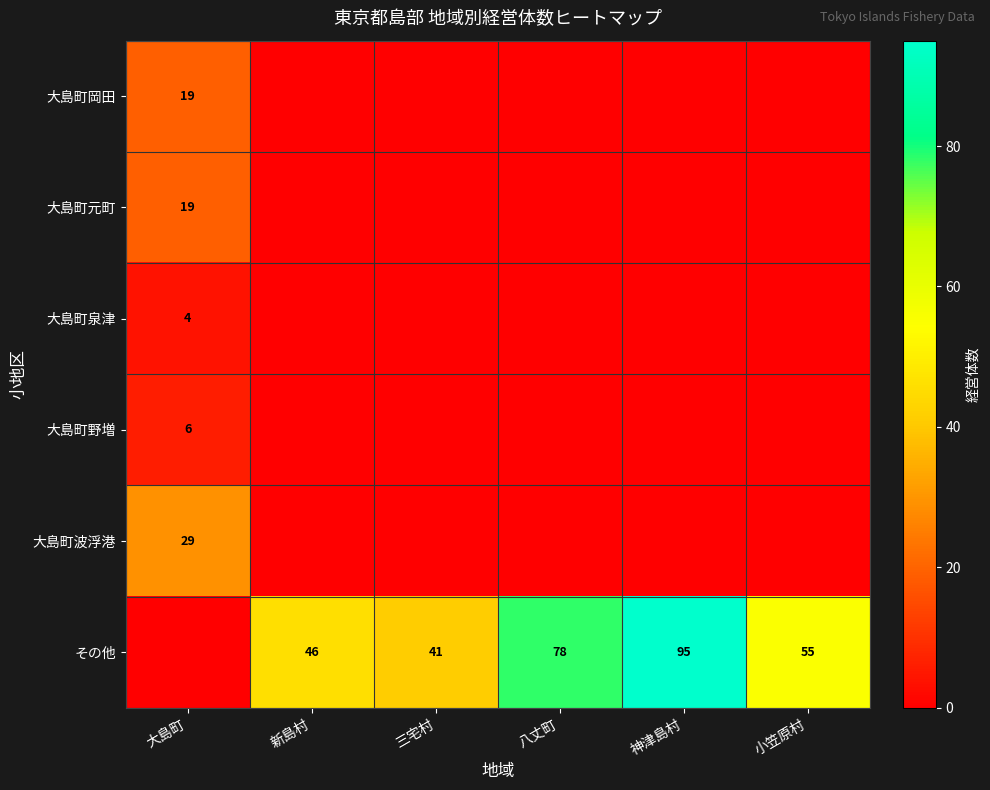

The value of 大島町泉津 at 大島町 is 2. True or false?

False